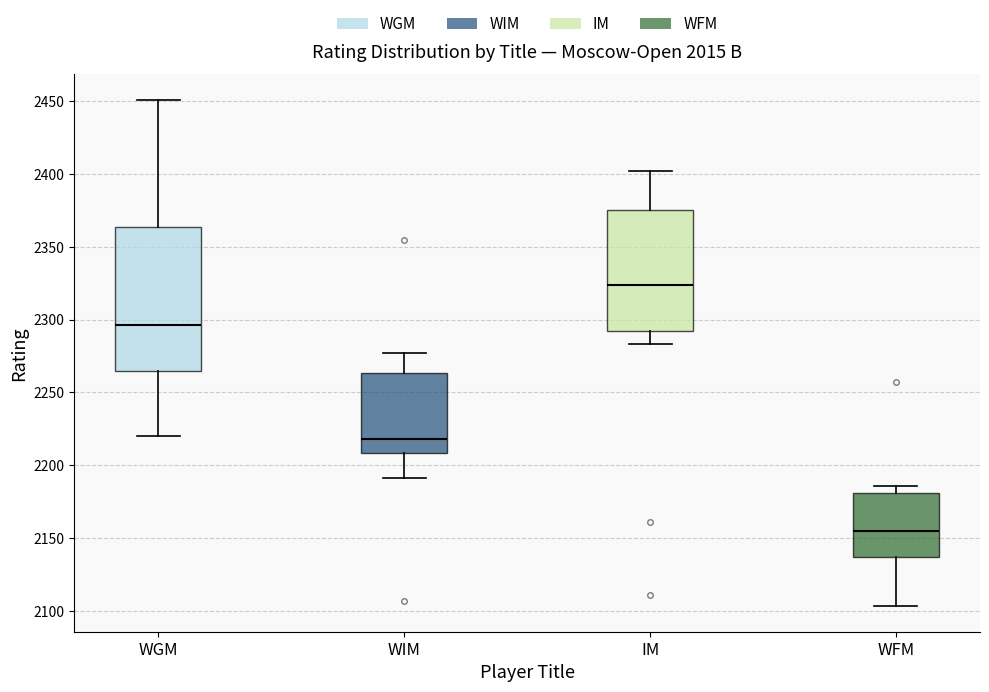

Reading left to right, read every box against the y-axis: the position of its median line, the range the box covers, and the ends of its whiskers. The values are not printed on the chart, so give them approximately, as read against the axis.

WGM: median 2295, box 2265 to 2365, whiskers 2220 to 2450
WIM: median 2220, box 2210 to 2265, whiskers 2190 to 2275
IM: median 2325, box 2290 to 2375, whiskers 2285 to 2400
WFM: median 2155, box 2135 to 2180, whiskers 2105 to 2185